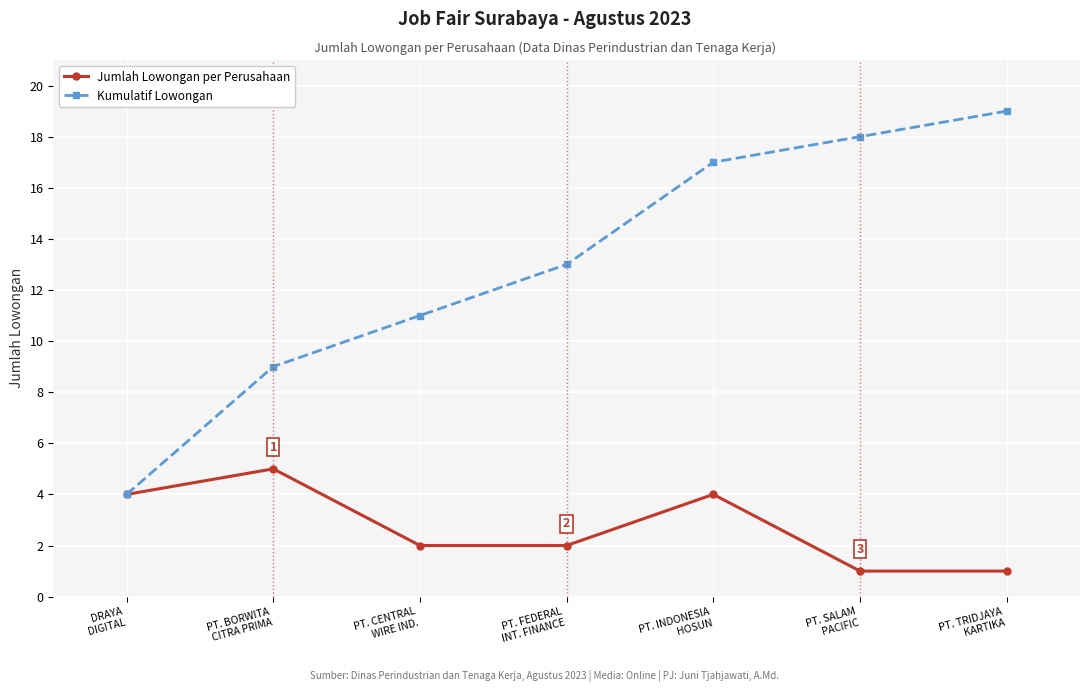

The value of Kumulatif Lowongan at DRAYA
DIGITAL is 7. True or false?

False